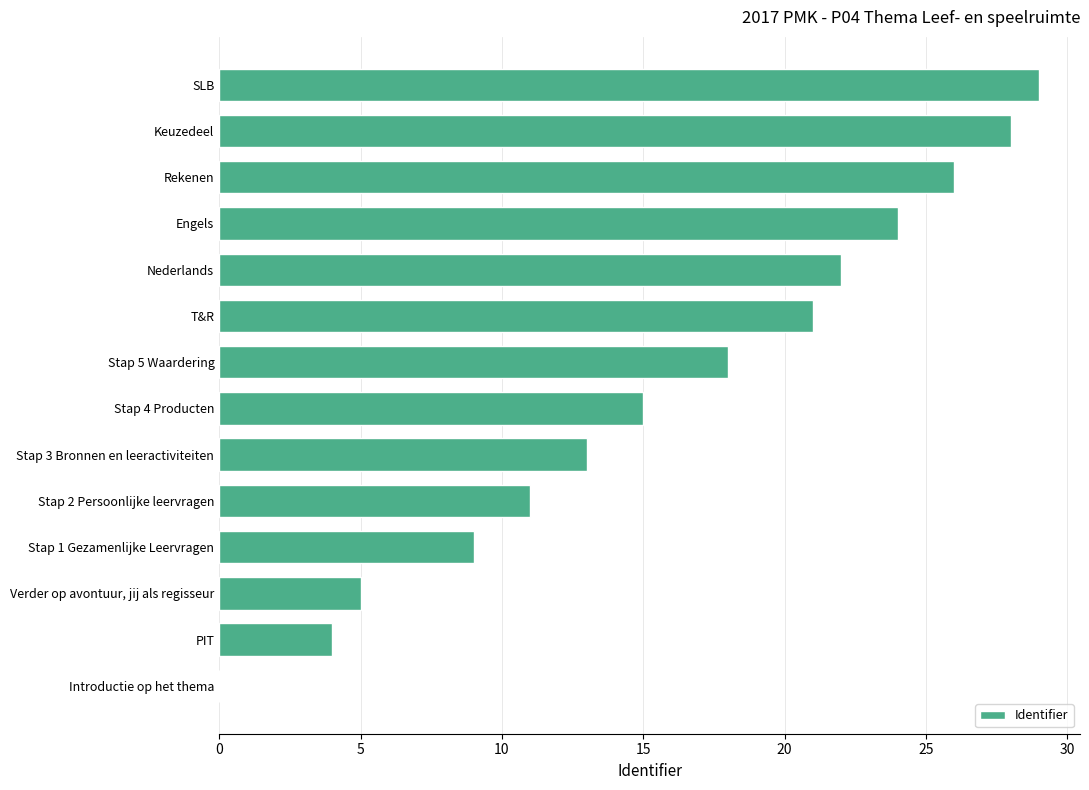

The value at SLB is 29. True or false?

True